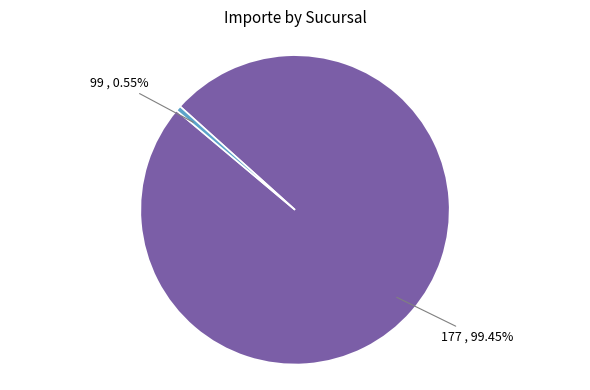

Is there a majority slice in this chart?

Yes